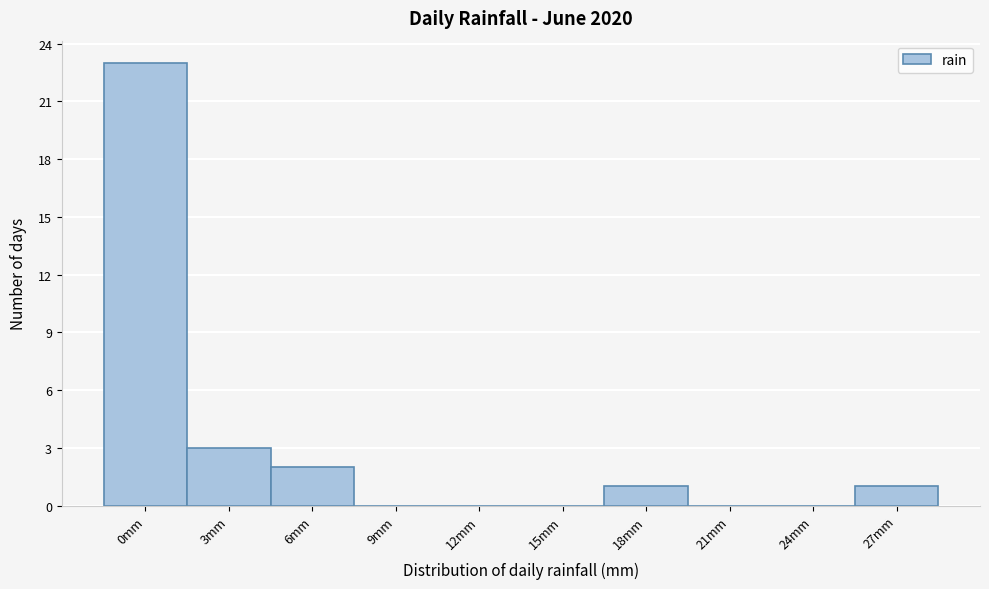

Reading left to right, extract all data points from this chart.

0mm=23	3mm=3	6mm=2	9mm=0	12mm=0	15mm=0	18mm=1	21mm=0	24mm=0	27mm=1